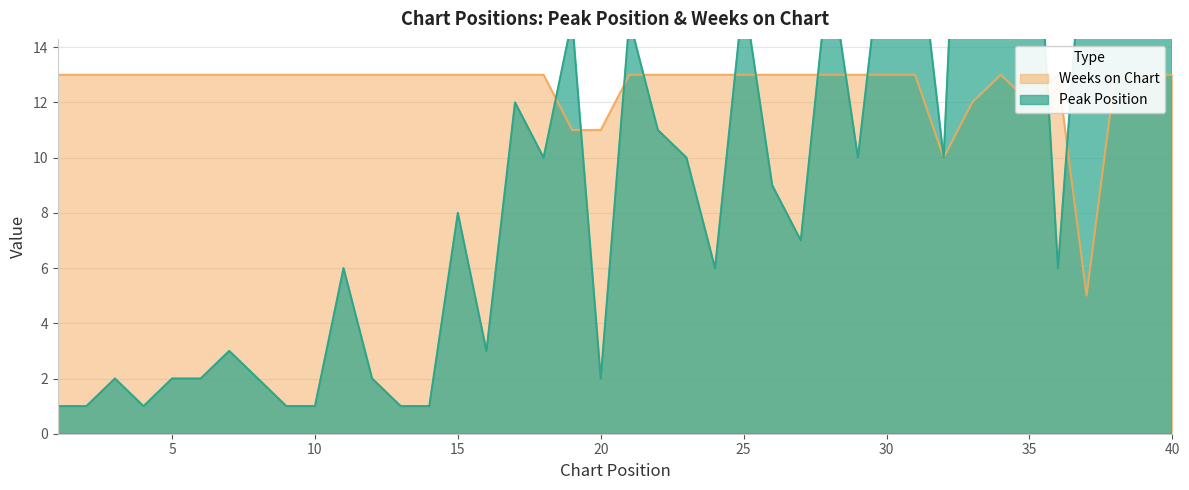

At which category is the sum across all series the highest?

33